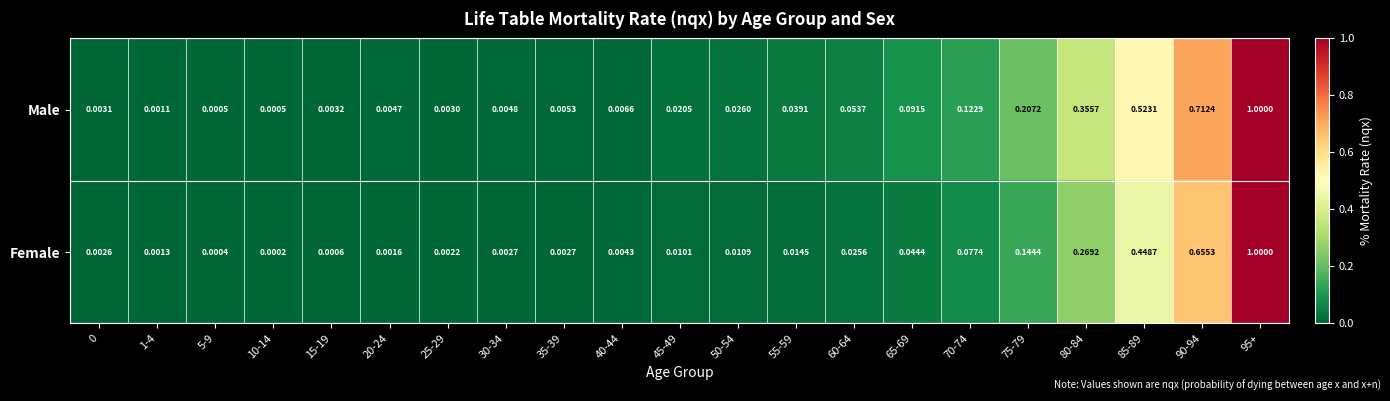

How many series are shown in this chart?

2